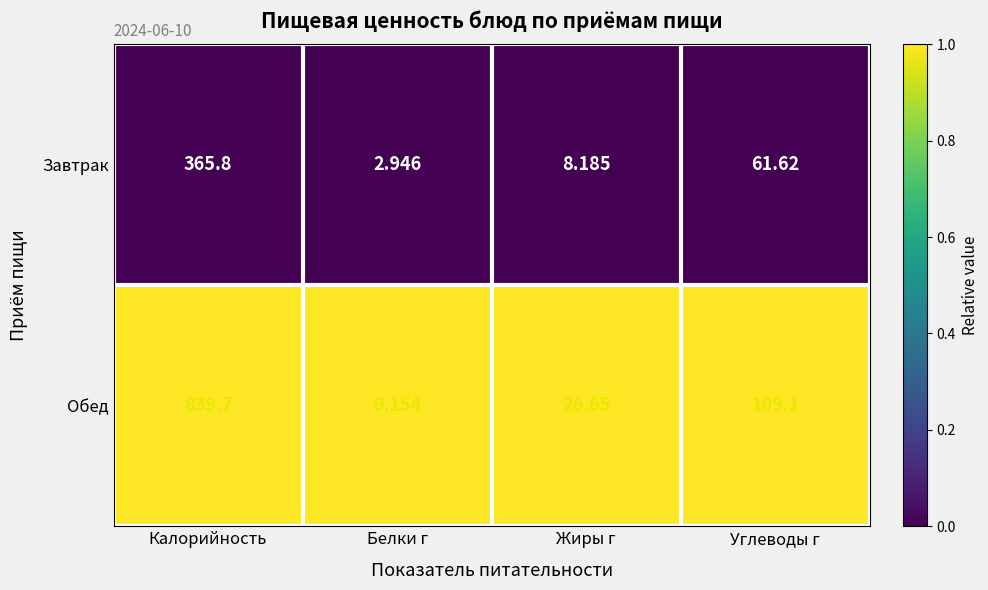

Which label corresponds to the smallest value in the chart?

Белки г